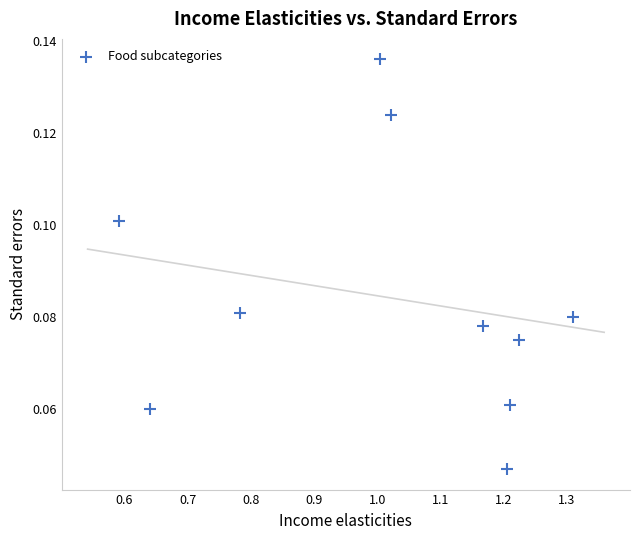

What is the range of X values (max minus min)?

0.7